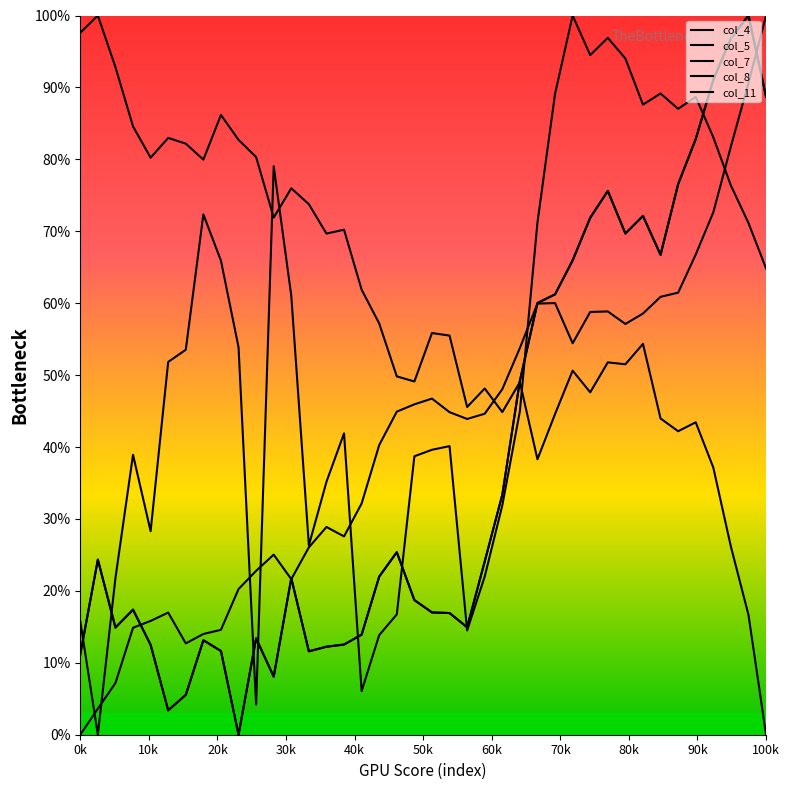

Which series has the largest total across all categories?

col_4